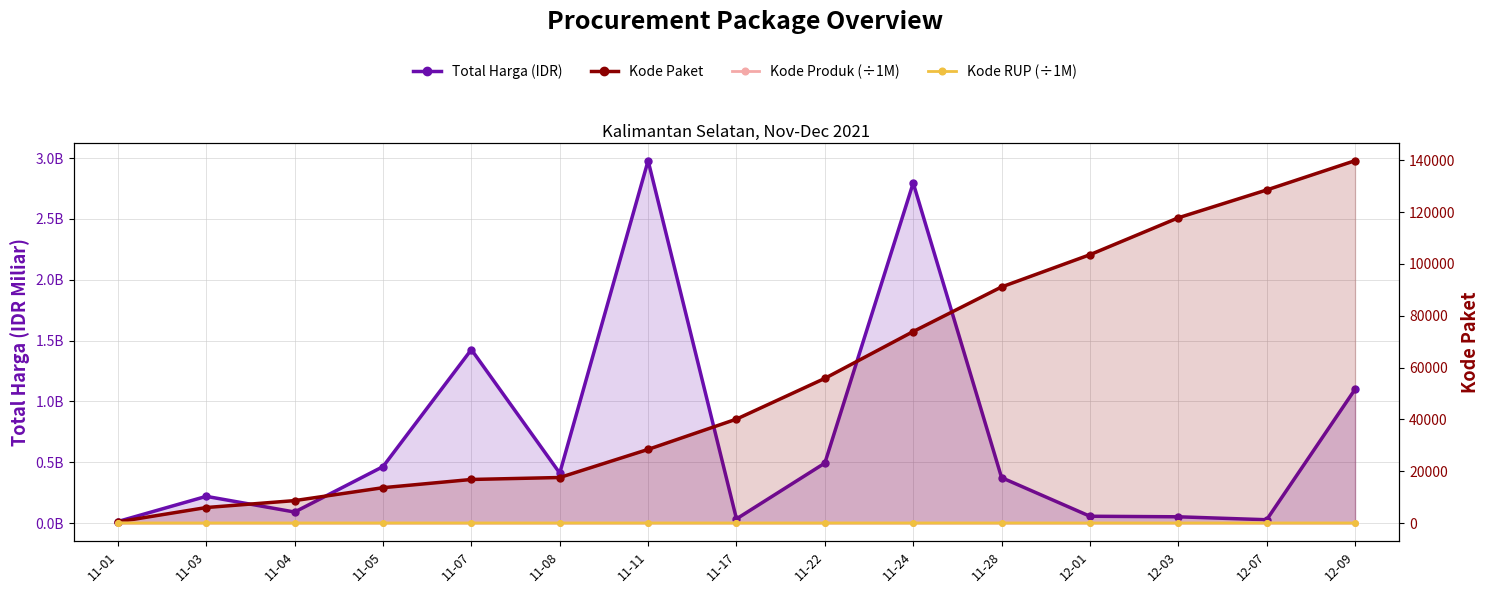

List the labels in order of Kode Paket value, largest first.

12-09, 12-07, 12-03, 12-01, 11-28, 11-24, 11-22, 11-17, 11-11, 11-08, 11-07, 11-05, 11-04, 11-03, 11-01